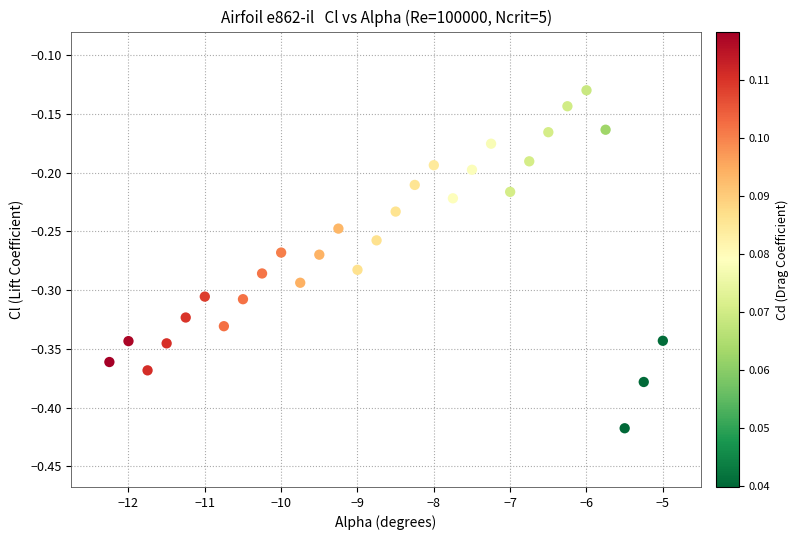

What is the range of X values (max minus min)?

7.2